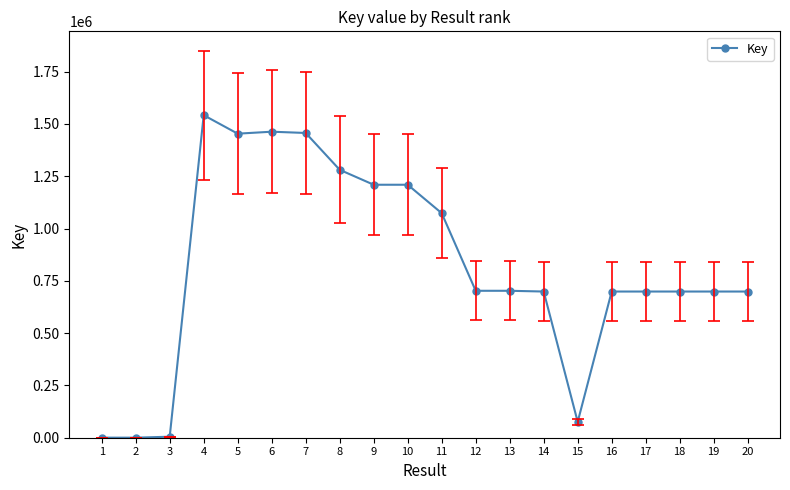

The chart shows a value of 698798 at 17. True or false?

True